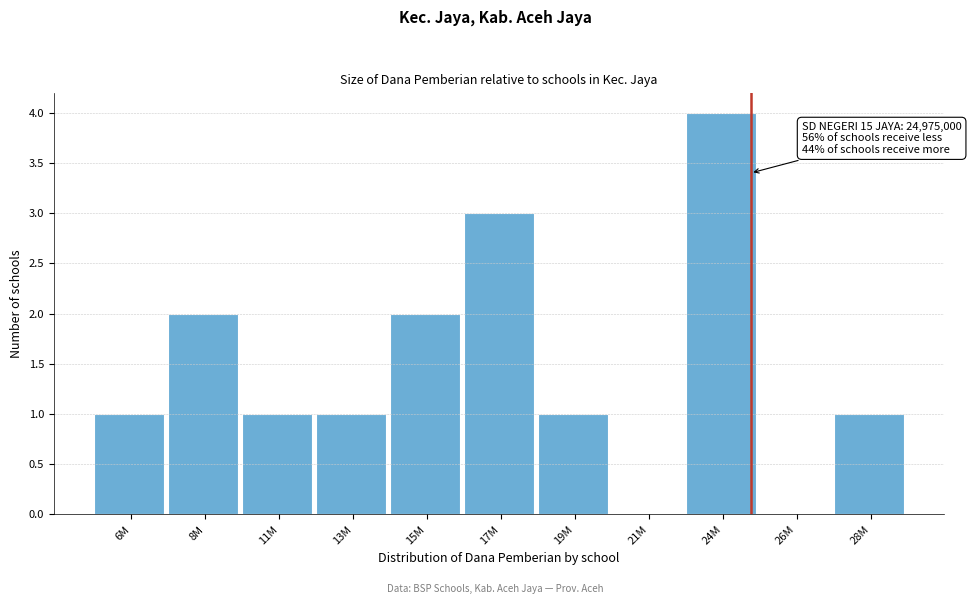

Reading left to right, transcribe all the data shown in this chart.

6M=1	8M=2	11M=1	13M=1	15M=2	17M=3	19M=1	21M=0	24M=4	26M=0	28M=1